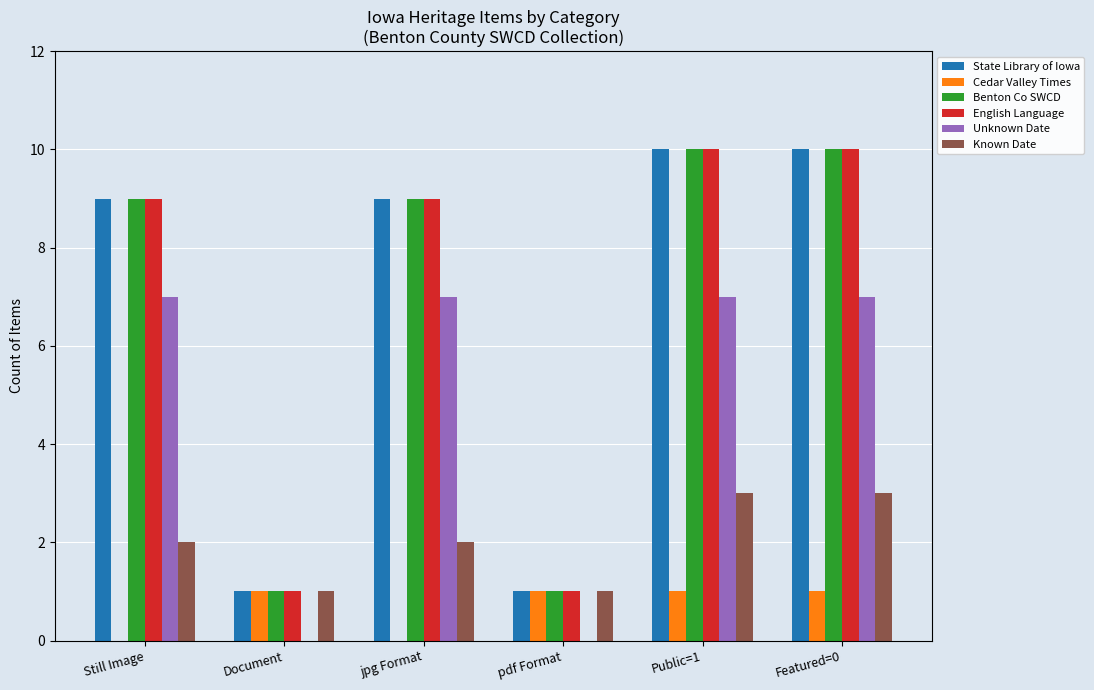

What is the maximum value shown in the chart?

10